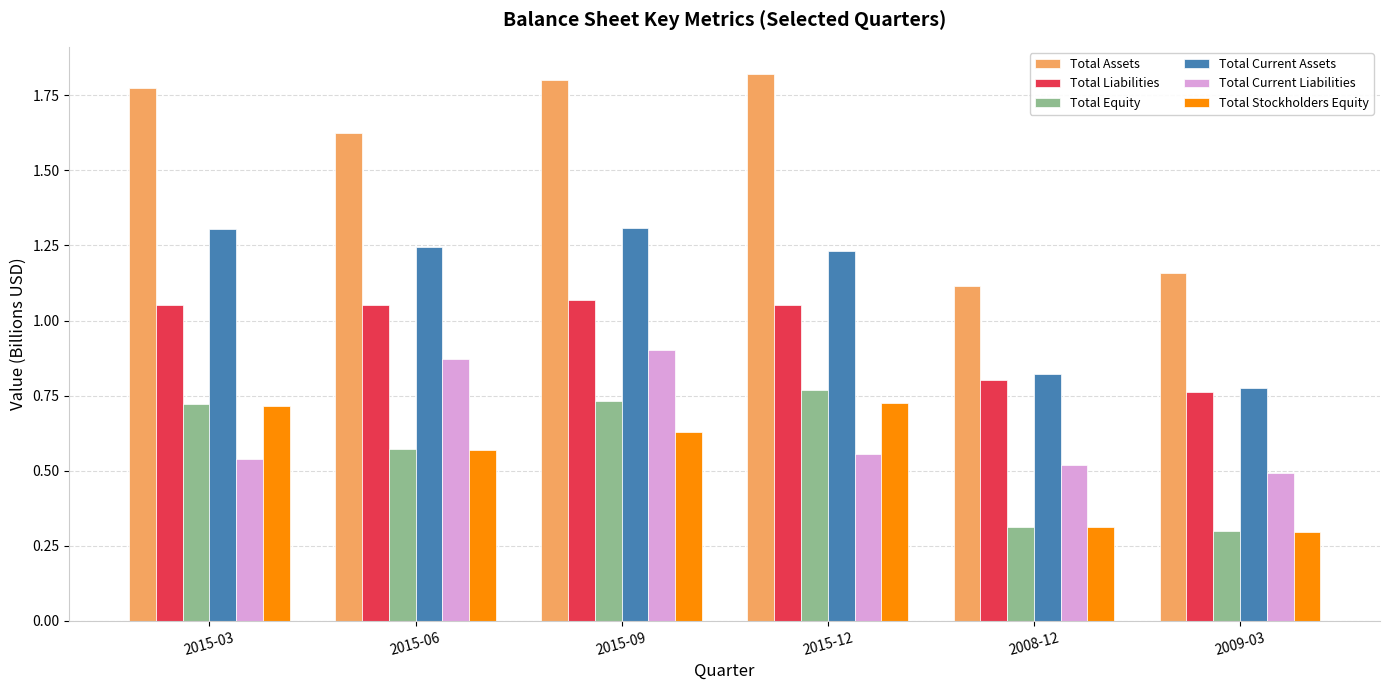

How many data points does each series have?

6